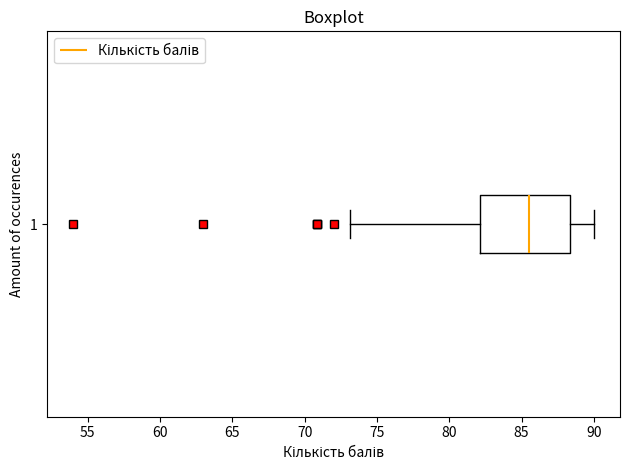

Where is the right edge of the box at y = 1 on the x-axis? The values are not printed on the chart, so give them approximately, as read against the axis.

88.5